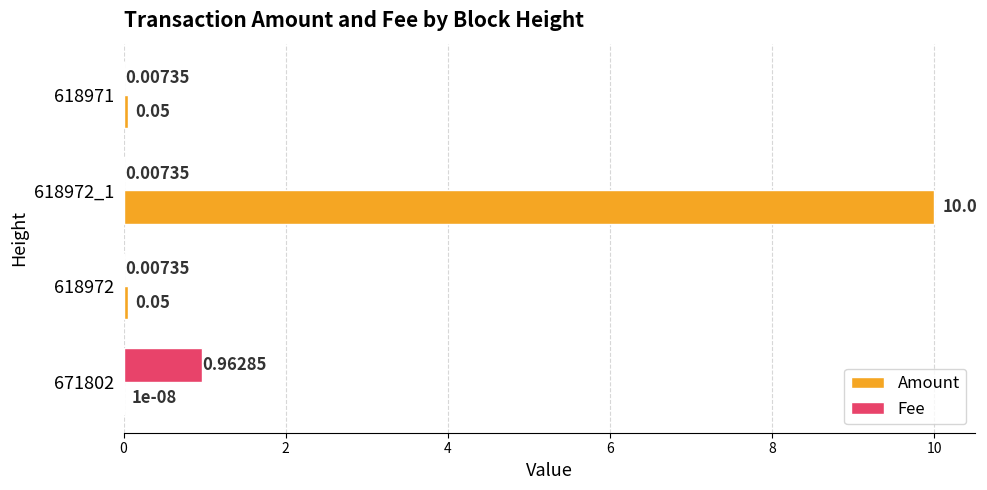

At which category is the sum across all series the highest?

618972_1